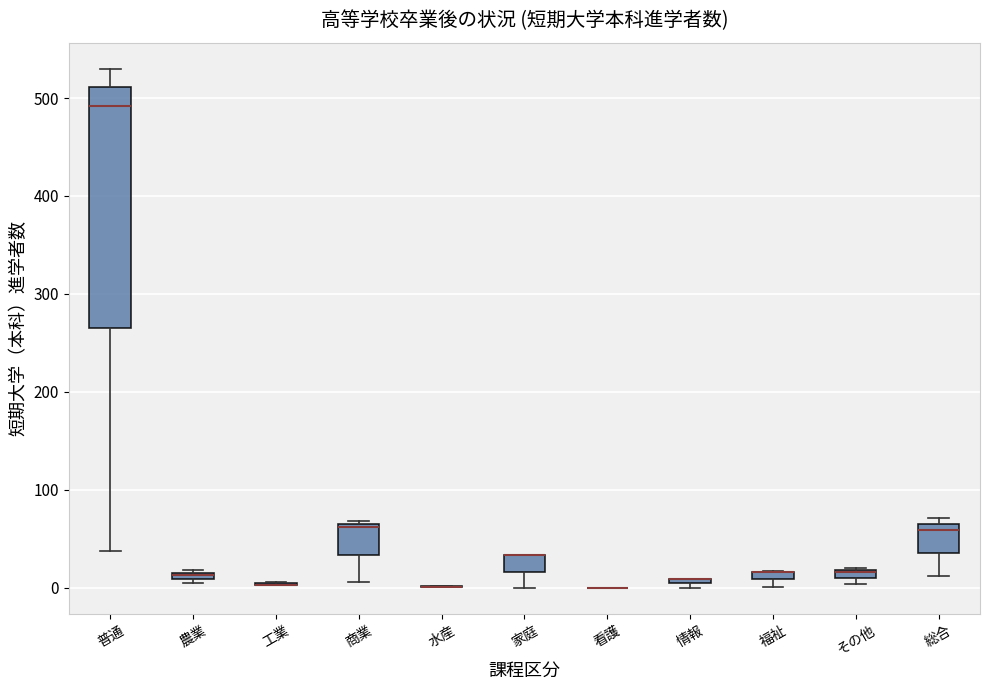

Where does the median line of the box for 商業 sit on the y-axis? The values are not printed on the chart, so give them approximately, as read against the axis.

60